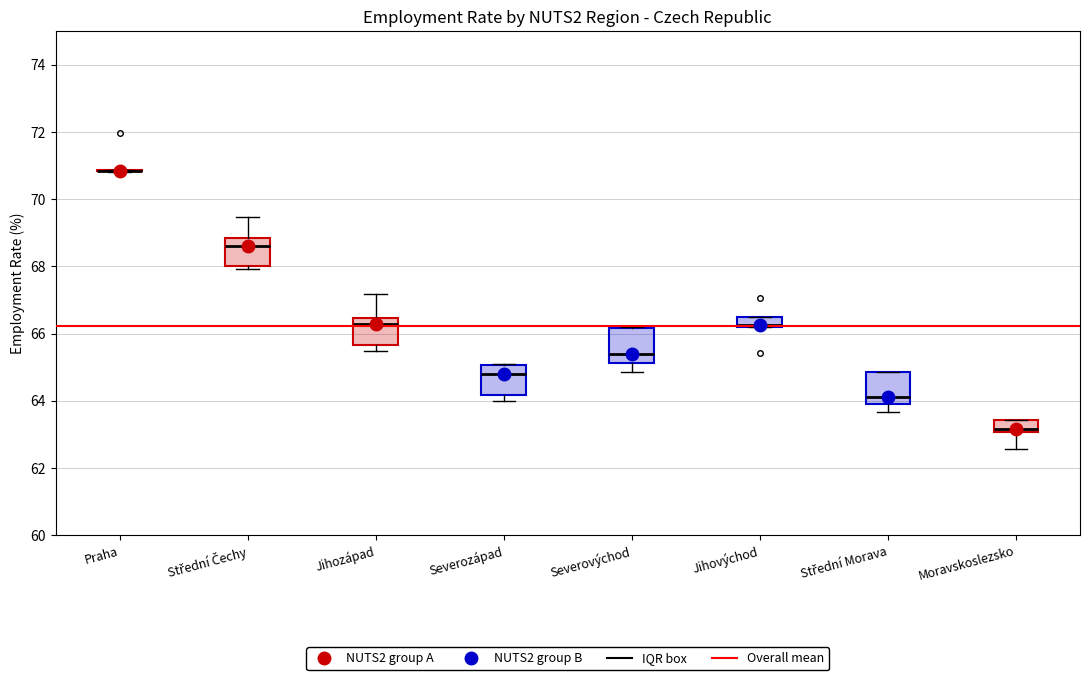

Where is the upper edge of the box for Střední Morava on the y-axis? The values are not printed on the chart, so give them approximately, as read against the axis.

64.8